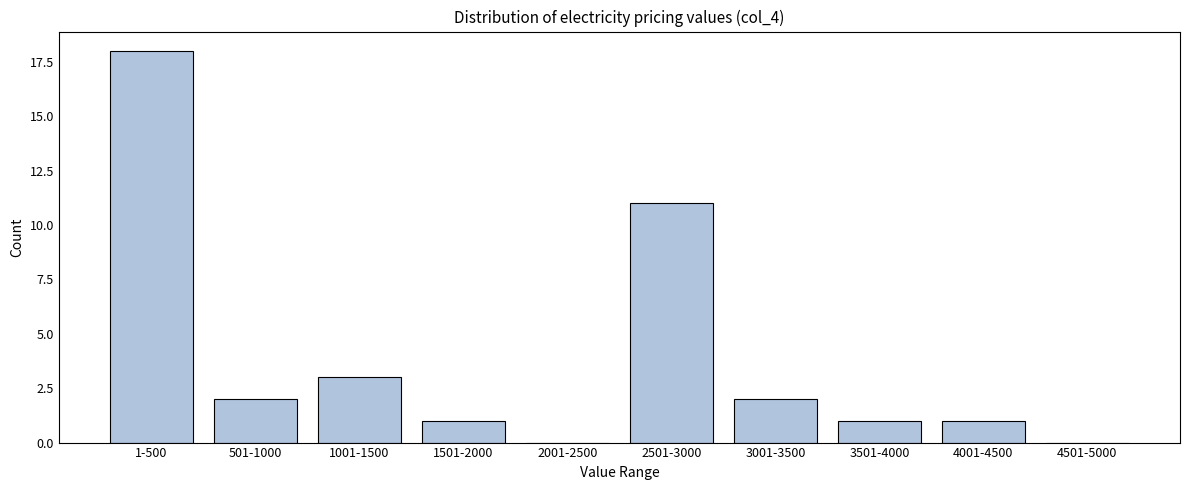

Reading right to left, what are all the values shown in this chart?

4501-5000=0	4001-4500=1	3501-4000=1	3001-3500=2	2501-3000=11	2001-2500=0	1501-2000=1	1001-1500=3	501-1000=2	1-500=18